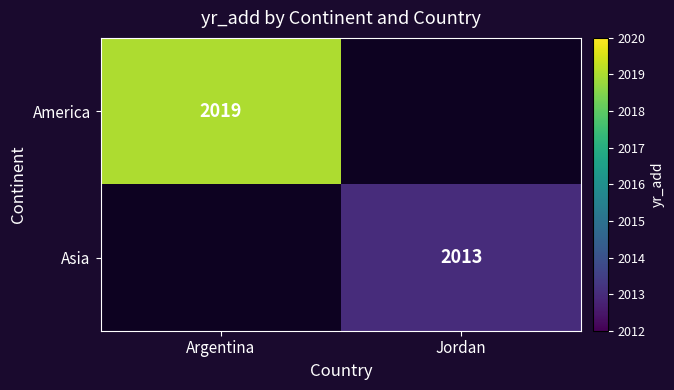

At how many categories does at least one series exceed 2018?

1